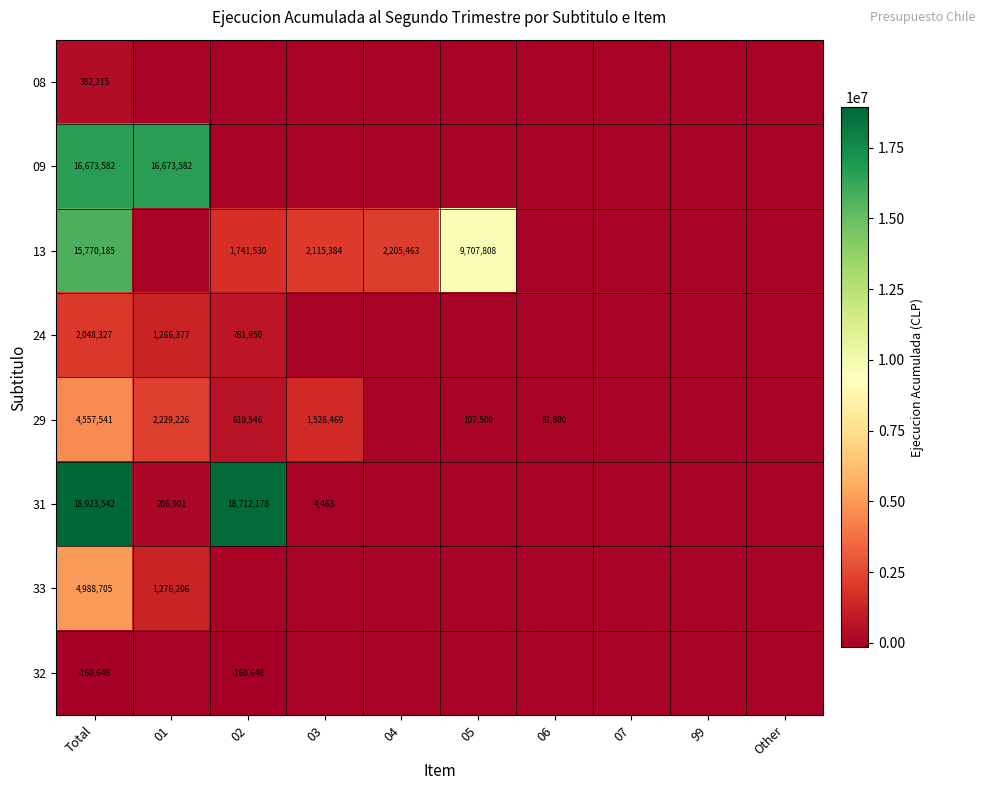

The value of 31 at Total is 18923542. True or false?

True